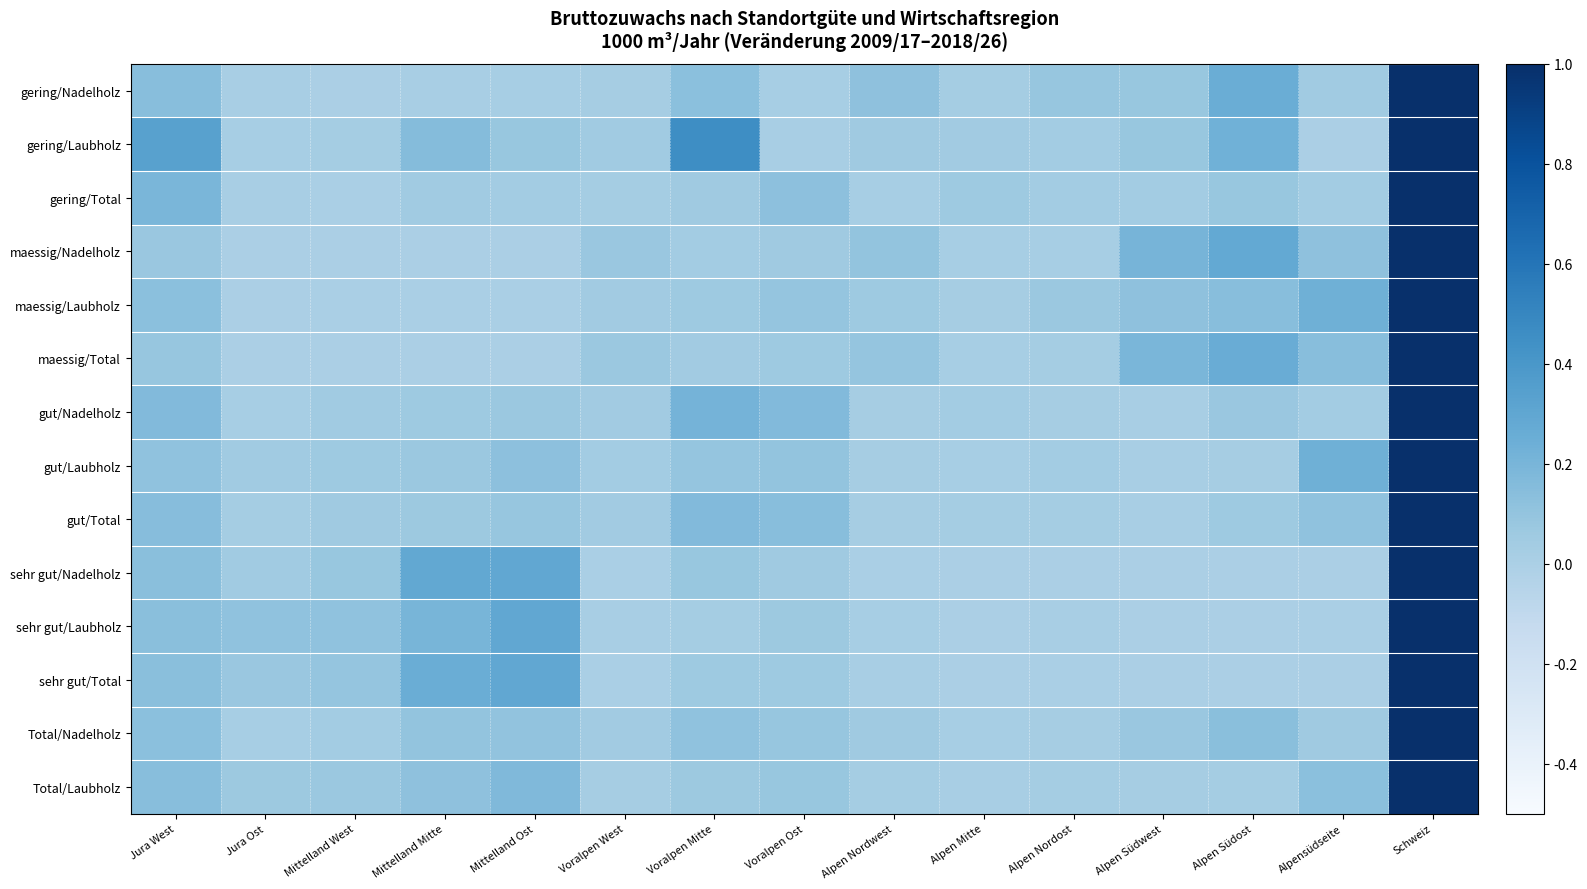

What is the spread (max minus min) of values at Alpen Südost?

0.3